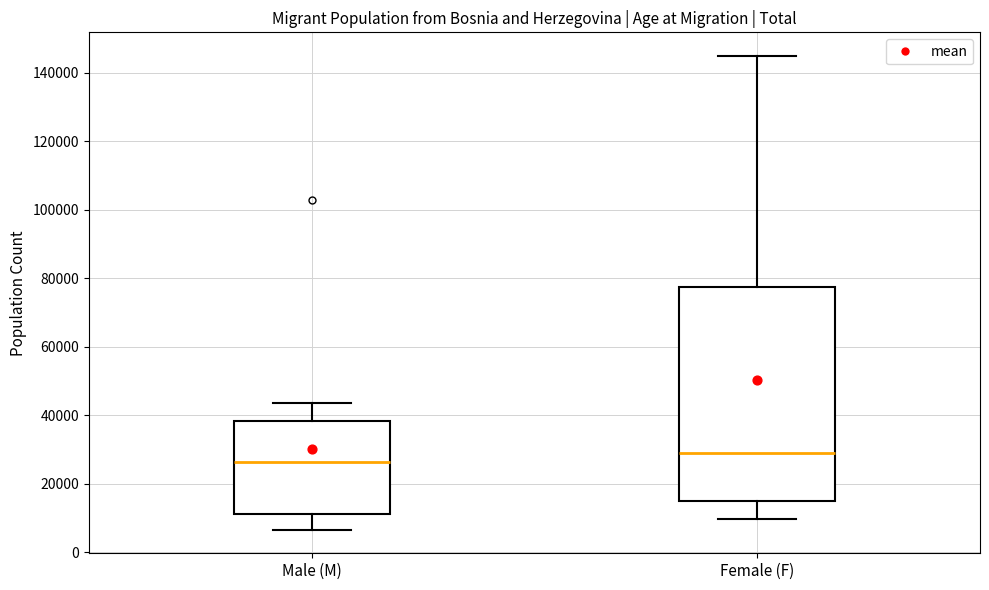

Reading left to right, transcribe this box plot: for each box, give where its median line is, the range the box spans, and where its two whiskers end, as read against the y-axis. The values are not printed on the chart, so give them approximately, as read against the axis.

Male (M): median 26000, box 12000 to 38000, whiskers 6000 to 44000
Female (F): median 28000, box 14000 to 78000, whiskers 10000 to 144000